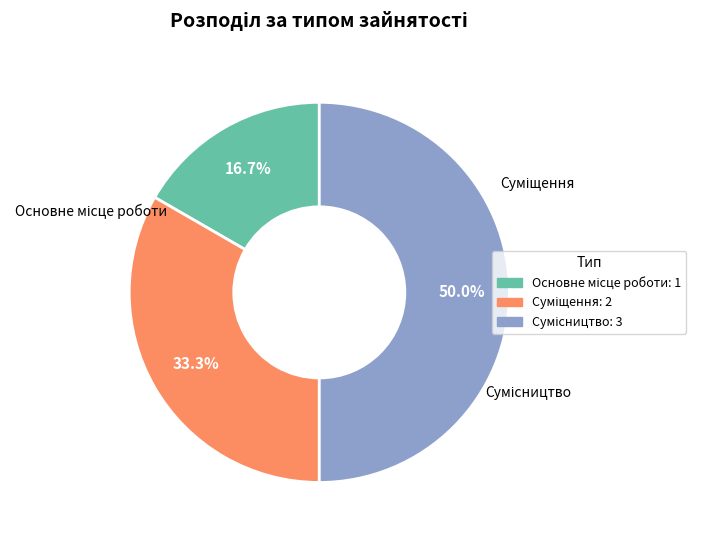

What is the largest slice in the pie chart?

Сумісництво